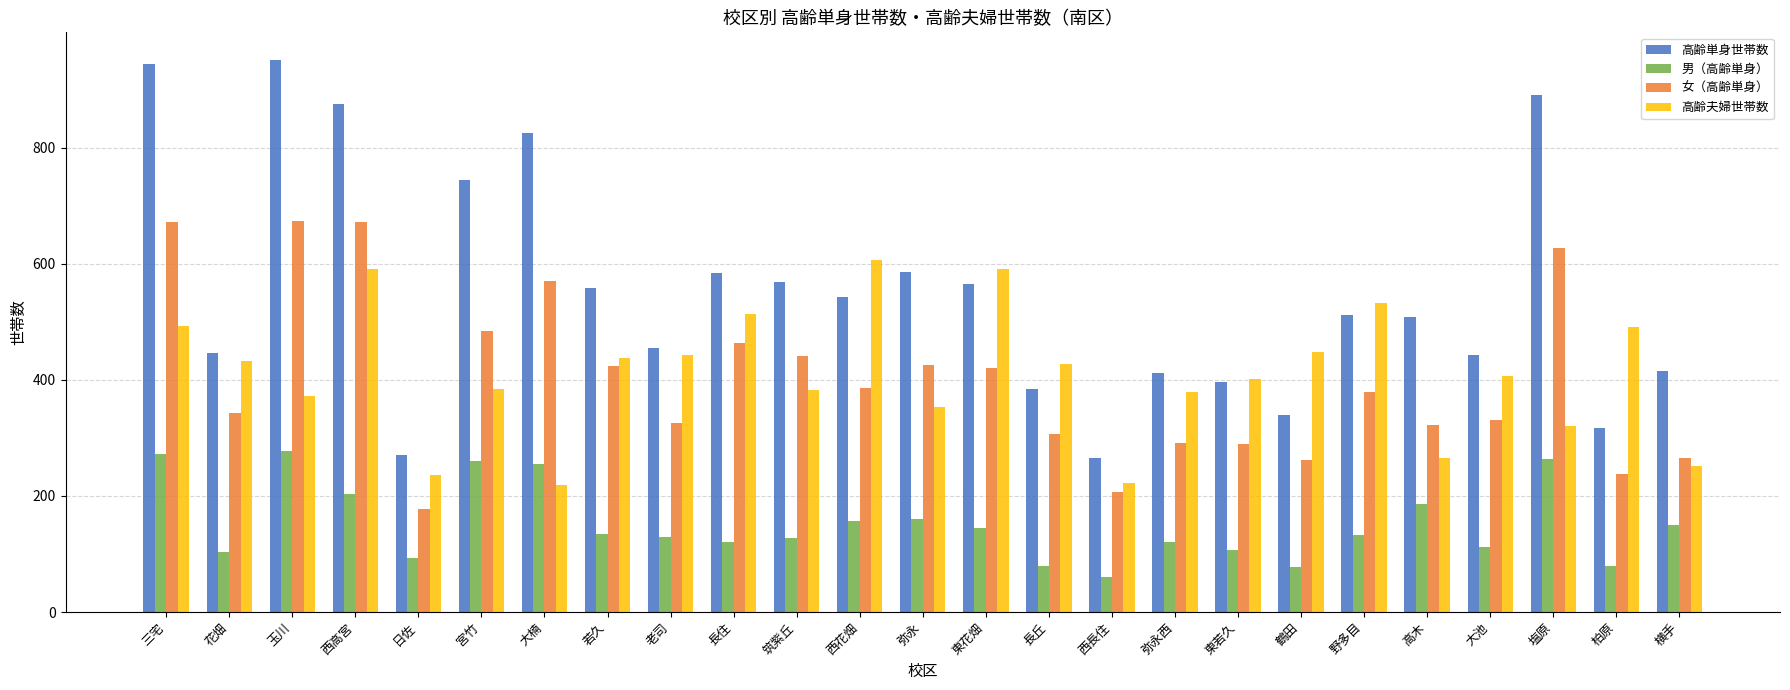

Is the value of 高齢夫婦世帯数 at 野多目 greater than the value of 高齢単身世帯数 at 高木?

Yes